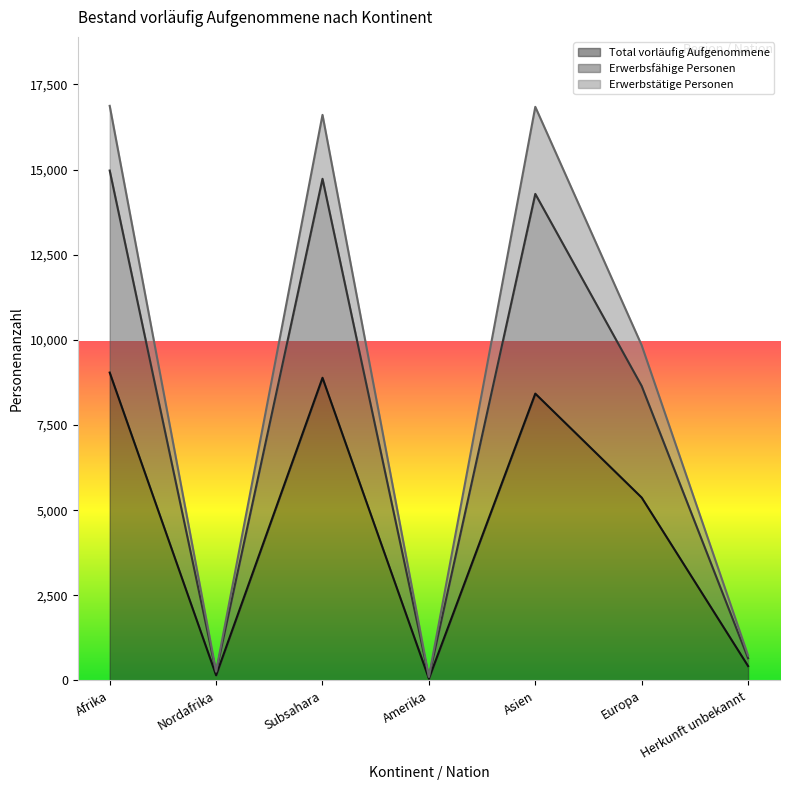

True or false: Total vorläufig Aufgenommene has a value of 8888 at Subsahara.

True